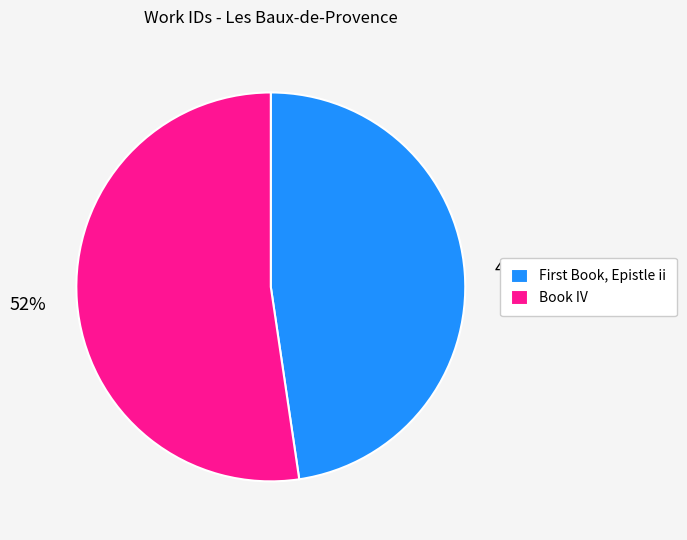

Which slice represents more than half of the pie?

Book IV